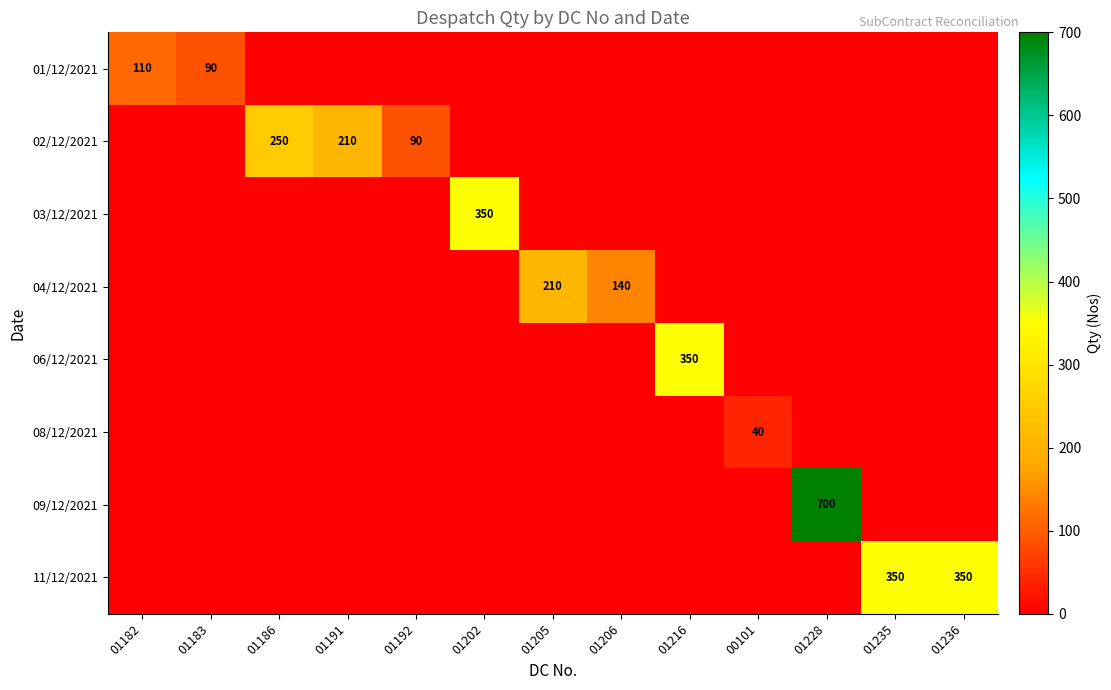

Which series has the largest range (max minus min)?

09/12/2021